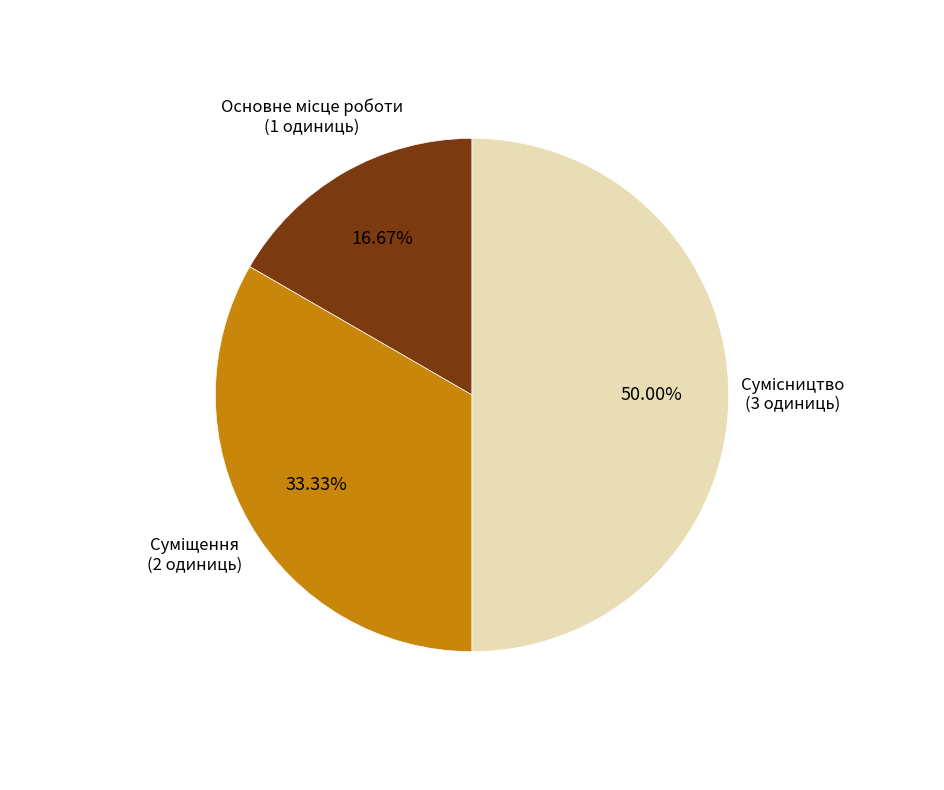

To the nearest percent, what is the average slice percentage?

33%